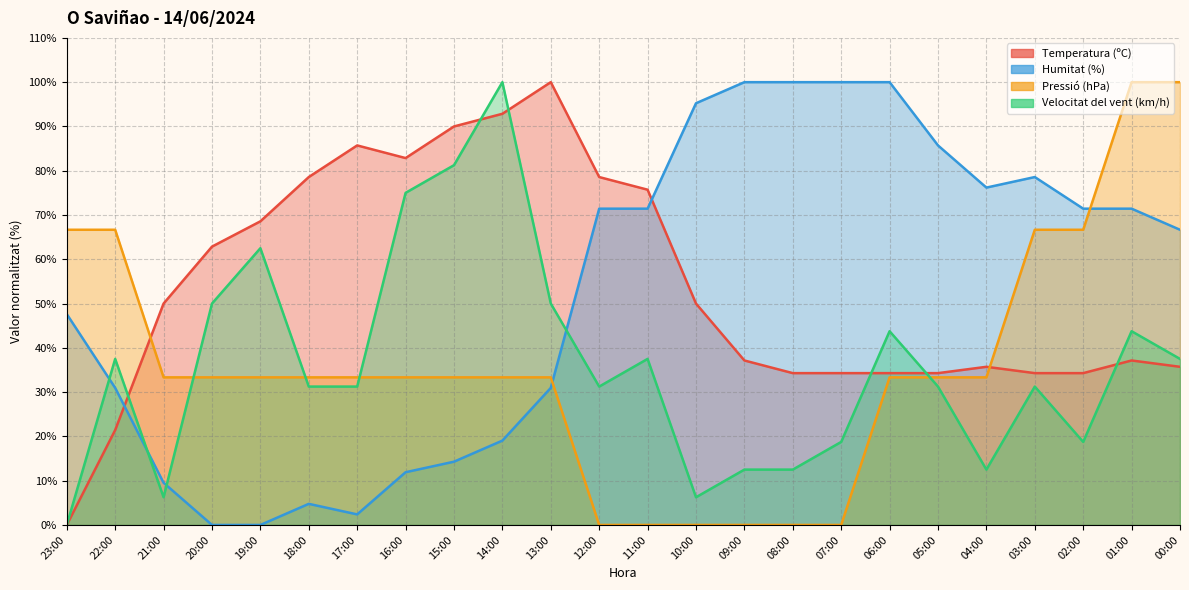

At which label does Temperatura (ºC) reach its minimum?

23:00